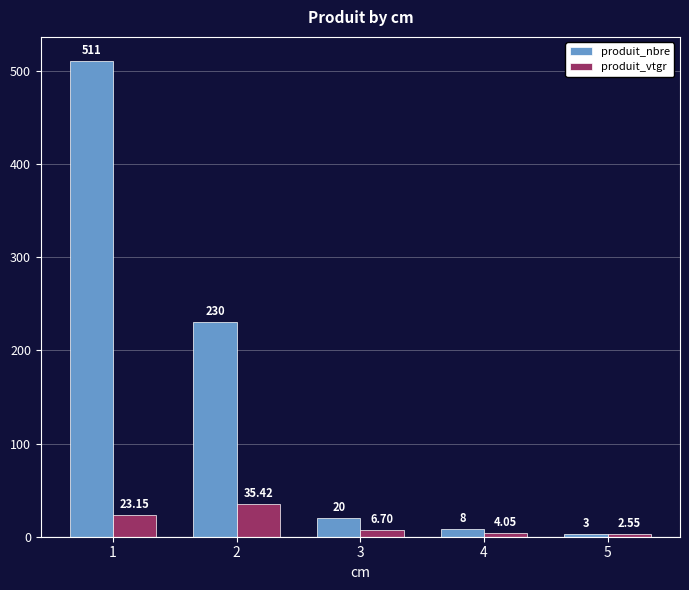

How many groups of bars are there?

5